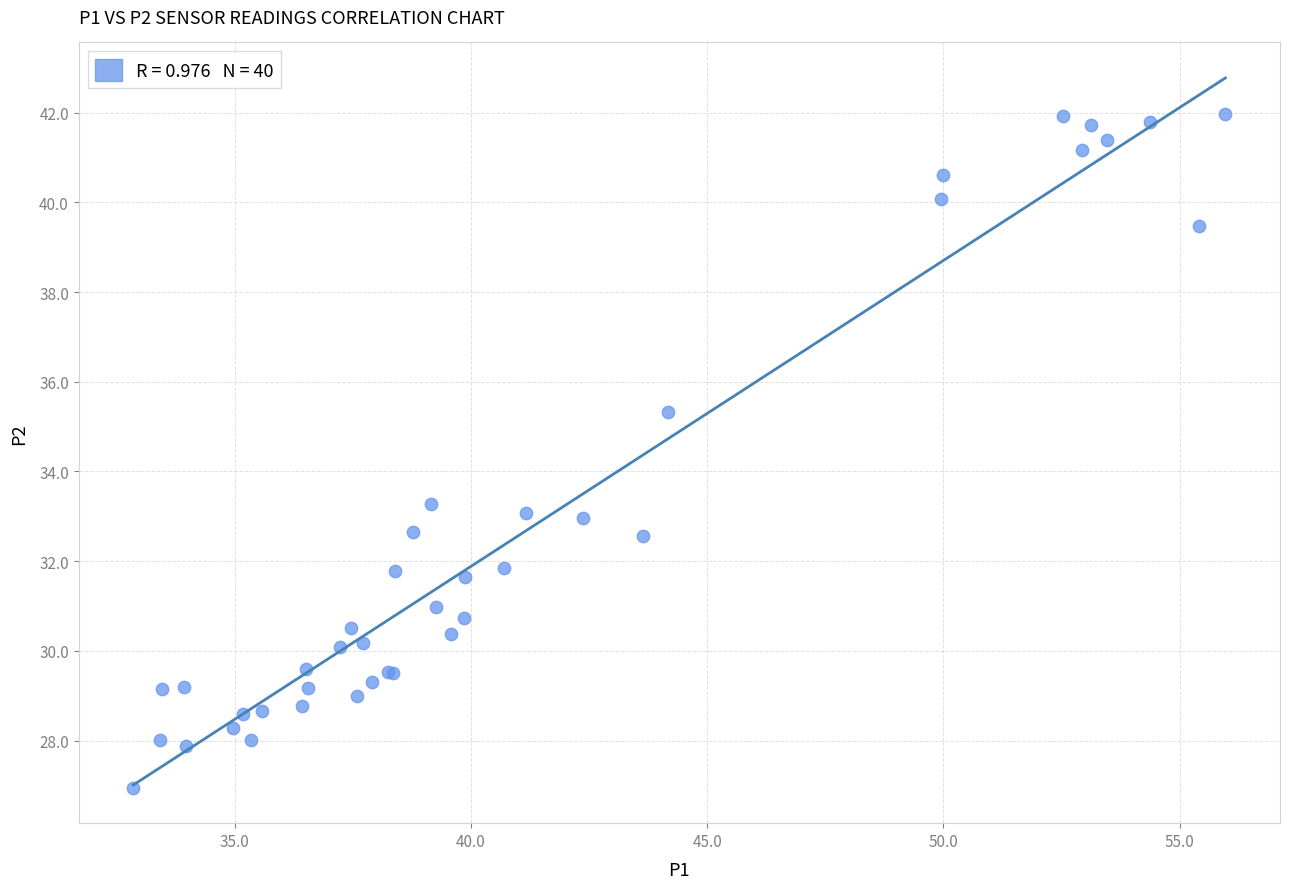

What Y value in the scatter plot is closest to 34?

33.3